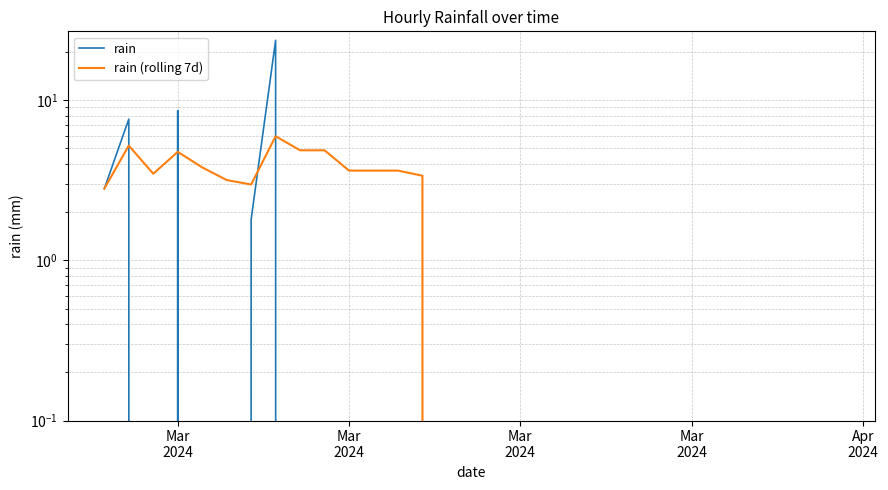

How many values in rain are above zero?

5